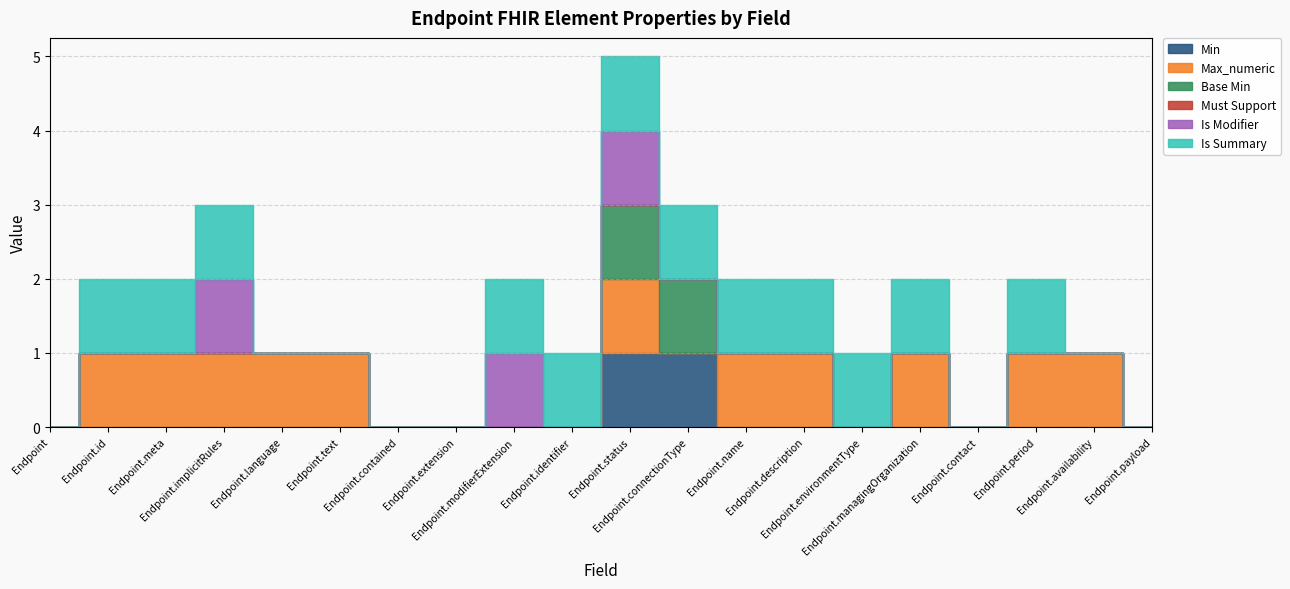

Rank the series at Endpoint from lowest to highest value.

Min, Max_numeric, Base Min, Must Support, Is Modifier, Is Summary